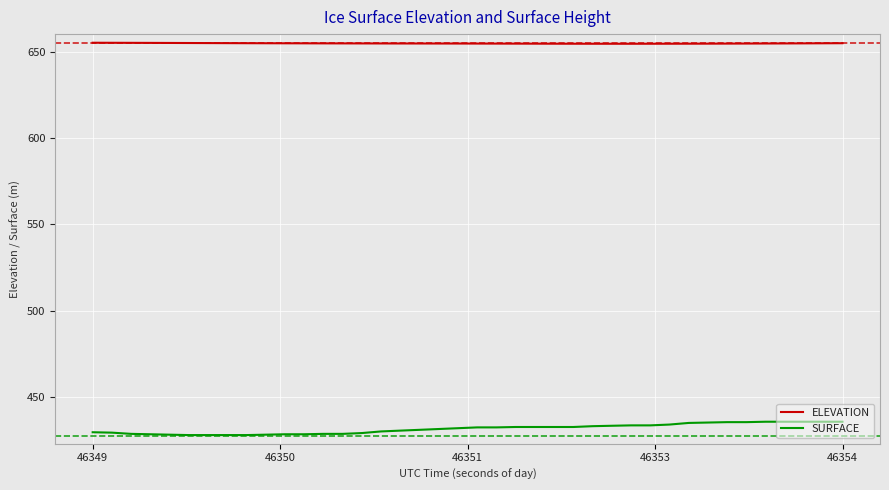

Which series has the largest total across all categories?

ELEVATION